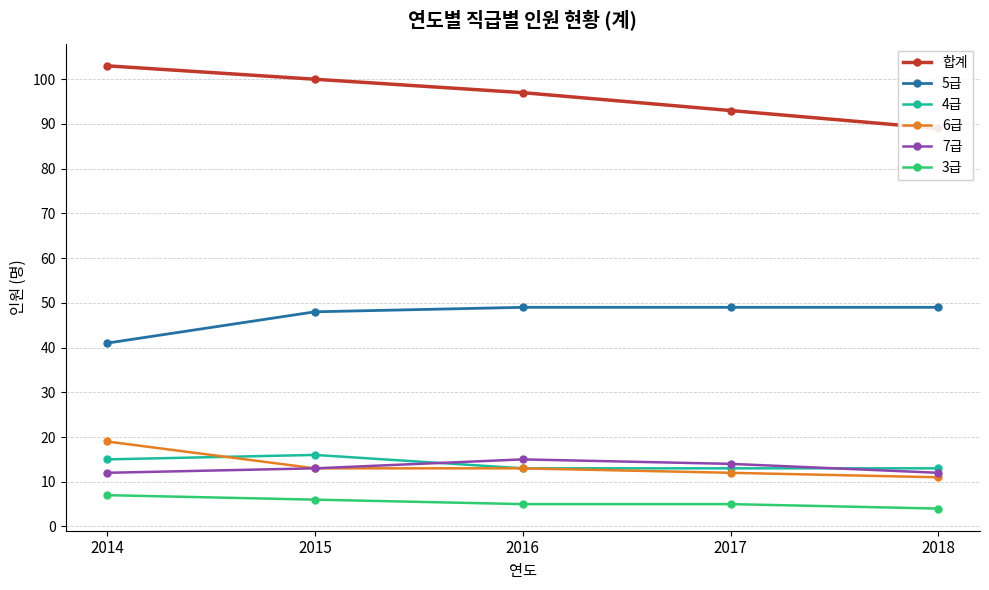

Which has a higher value, 2015 or 2016?

2015